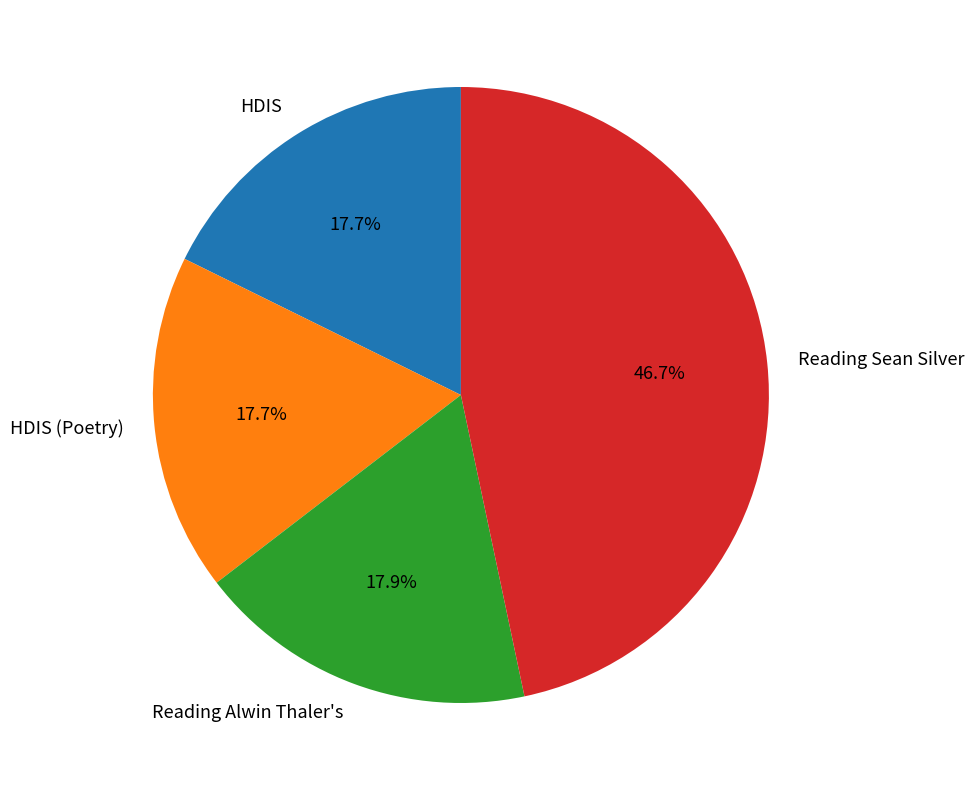

How many slices are in this pie chart?

4